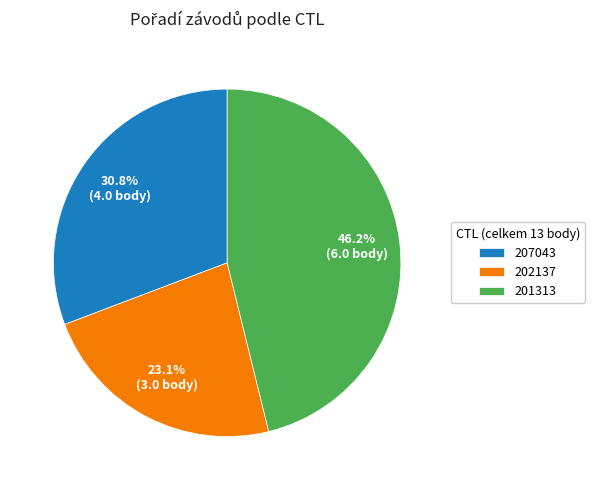

What is the smallest slice in the pie chart?

202137